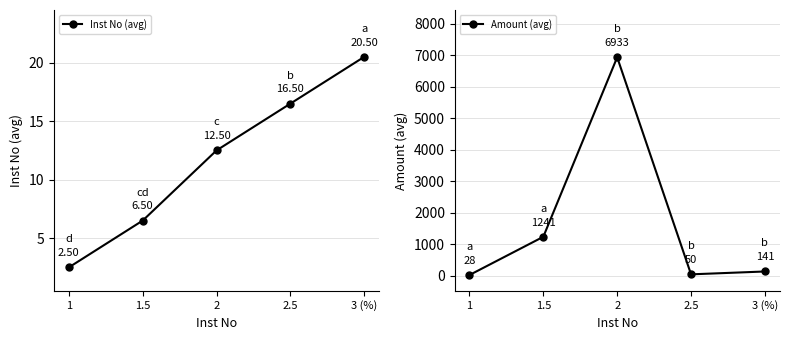

At which label does Amount (avg) first exceed 141?

1.5